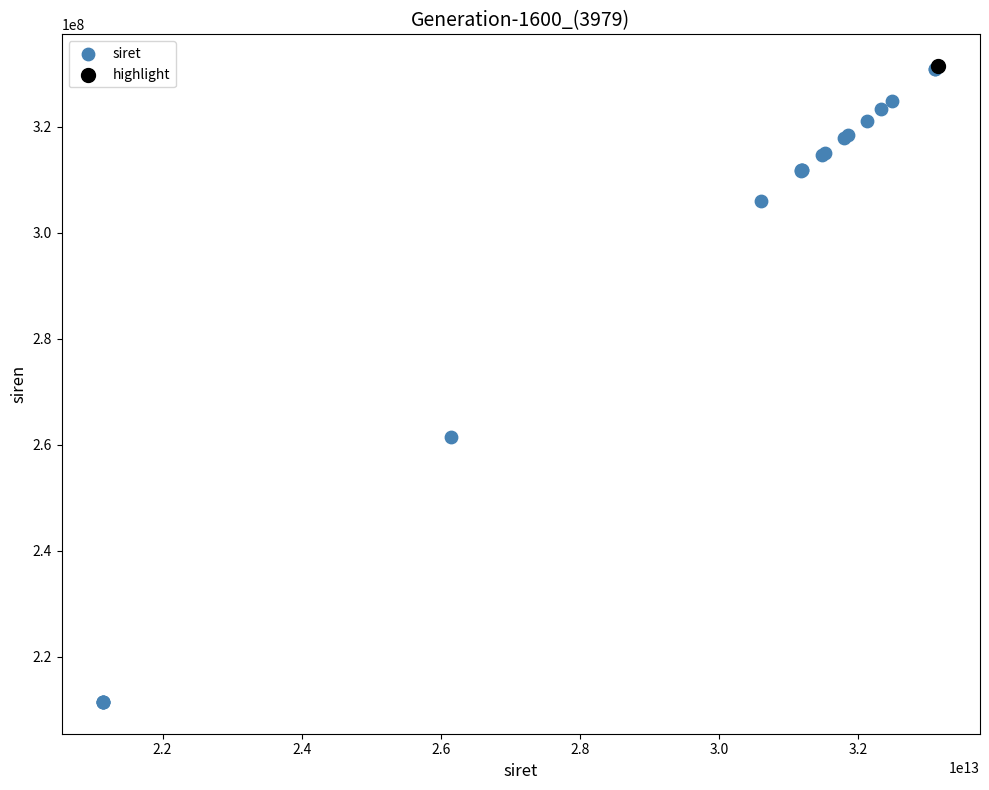

What are all the series names shown in the legend?

siret, highlight